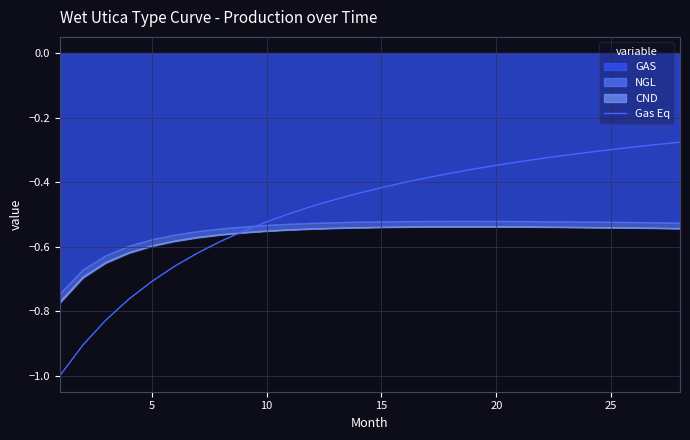

The value at 11 is -0.7. True or false?

False